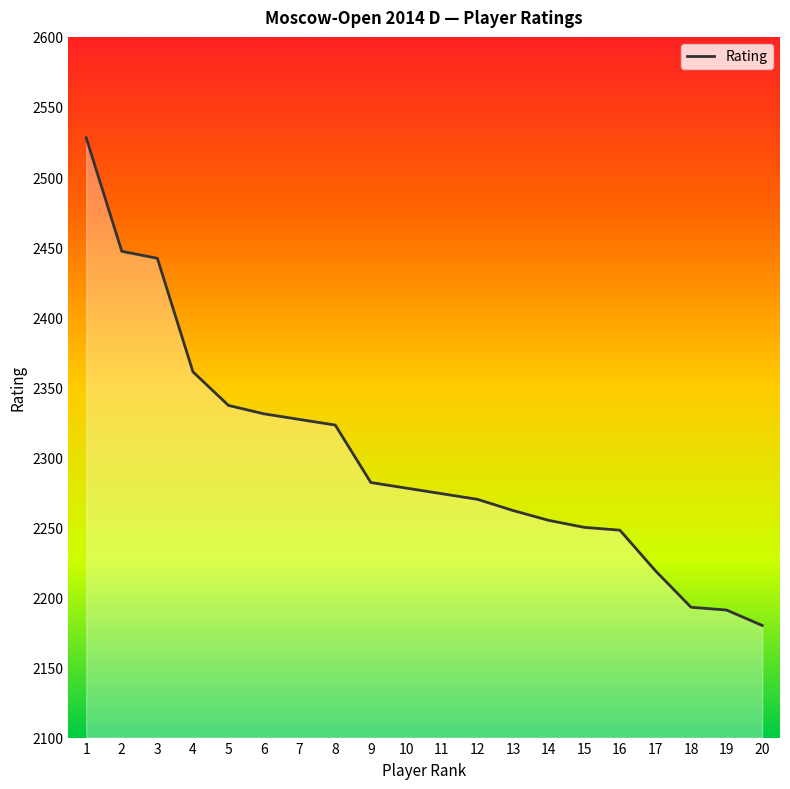

What is the minimum value shown in the chart?

2180